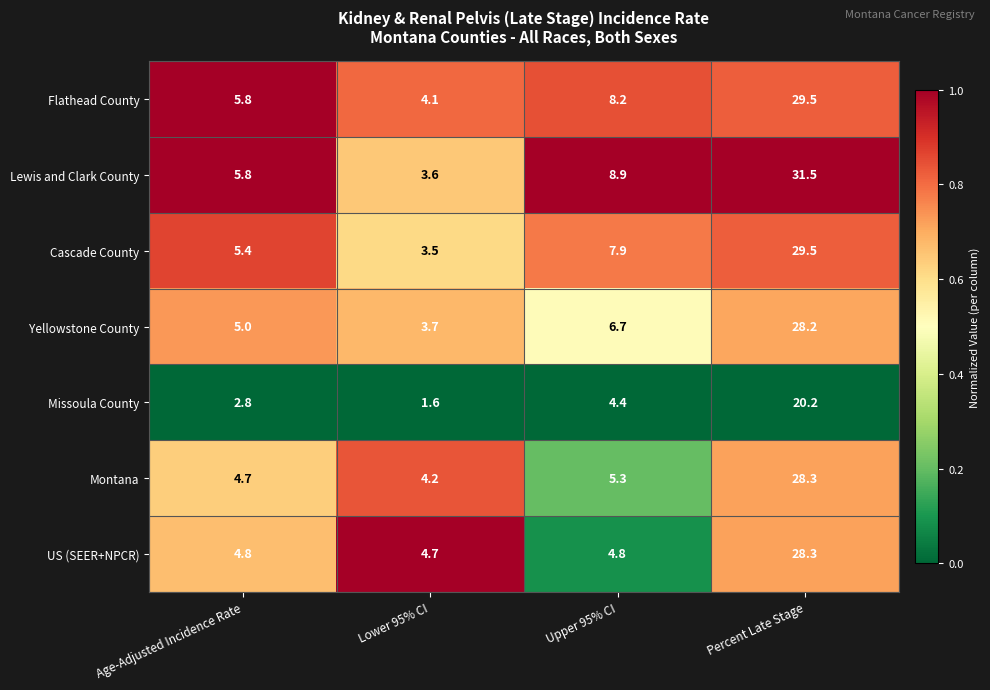

At which label does Flathead County first exceed 8?

Upper 95% CI